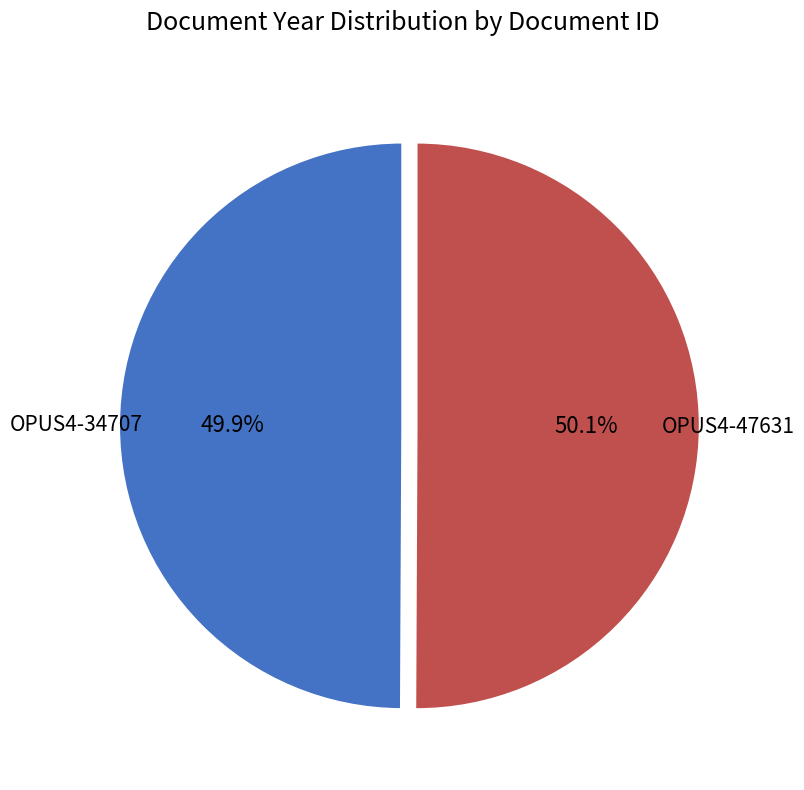

True or false: OPUS4-47631 accounts for 42% of the total.

False